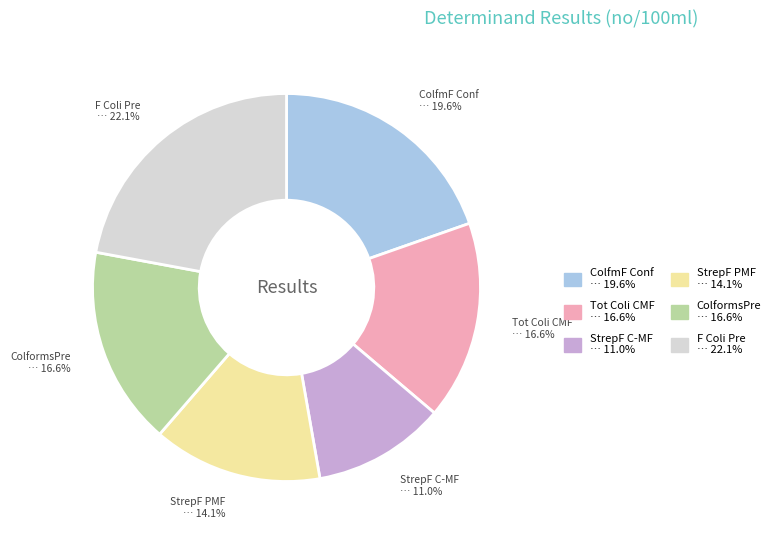

Is there a majority slice in this chart?

No